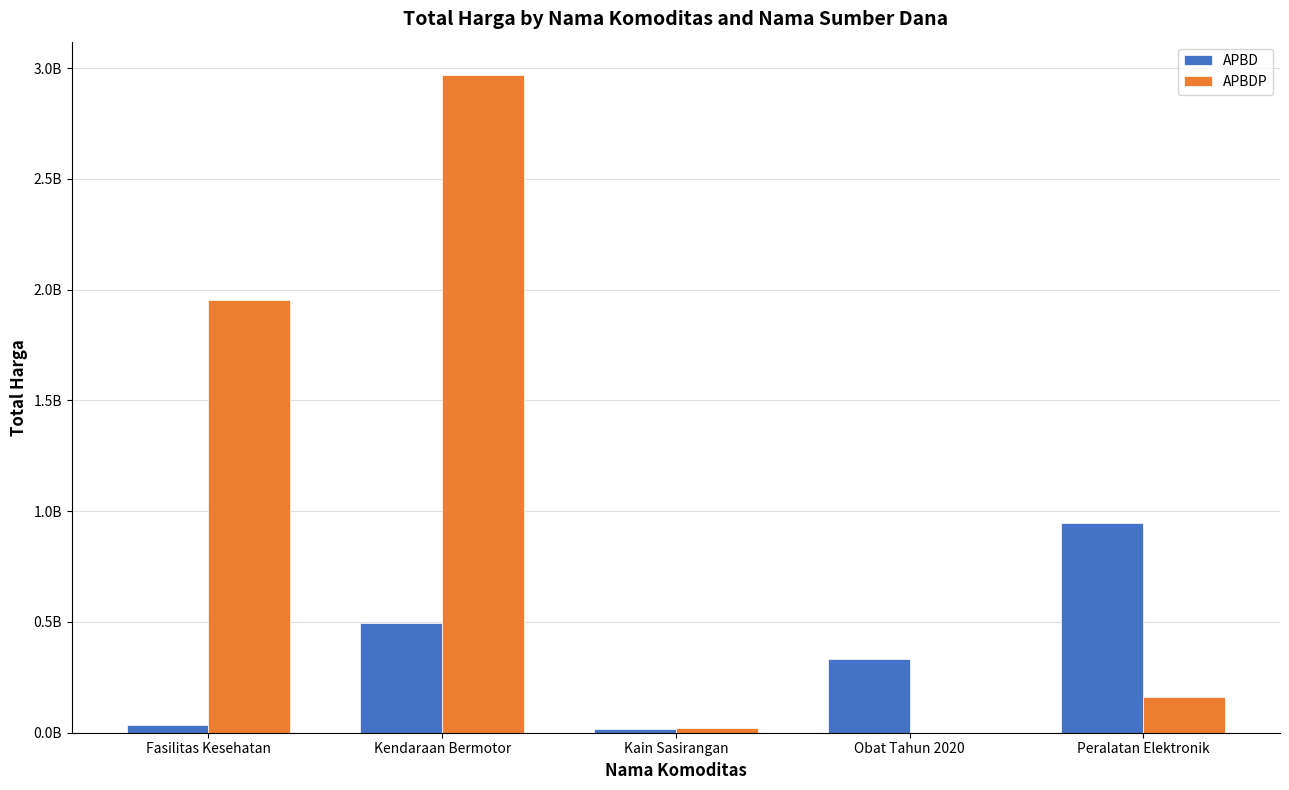

What are all the series names shown in the legend?

APBD, APBDP